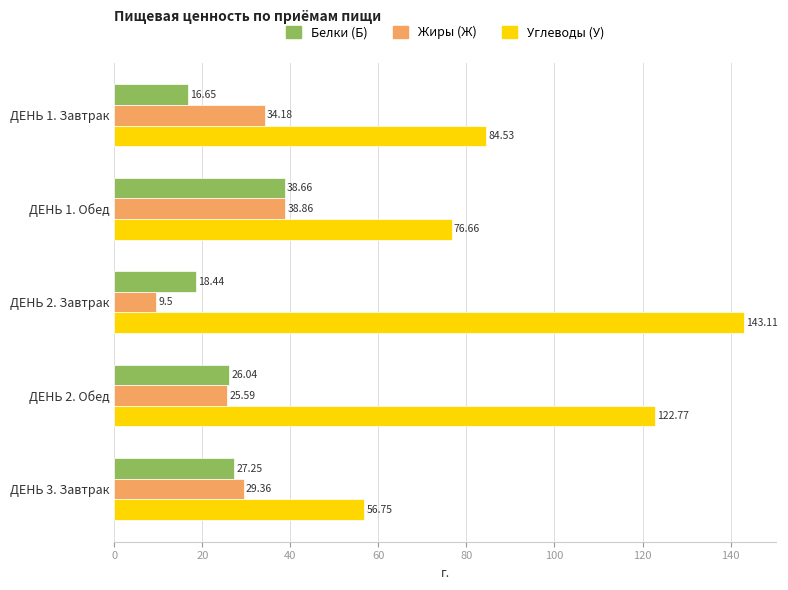

Which series has the largest total across all categories?

Углеводы (У)